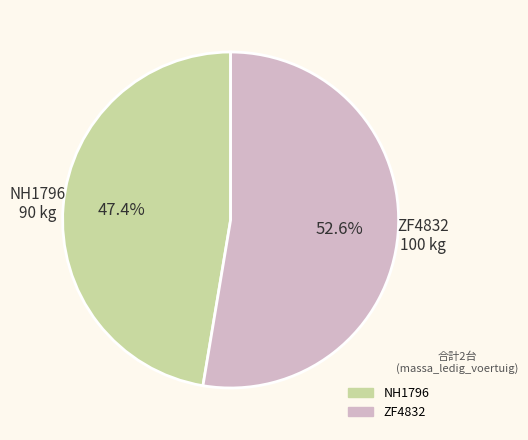

Does ZF4832 account for over 50% of the chart?

Yes